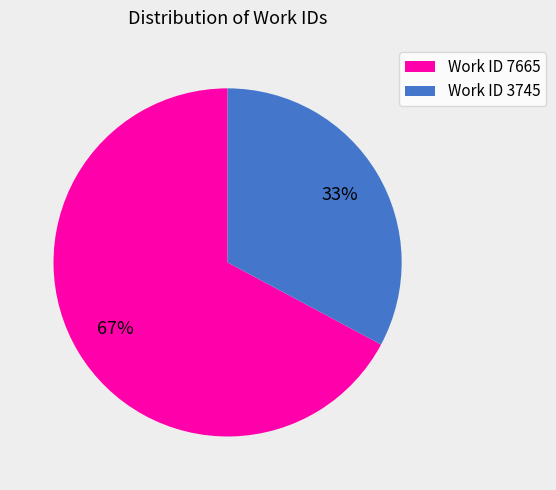

How many segments does this pie chart have?

2